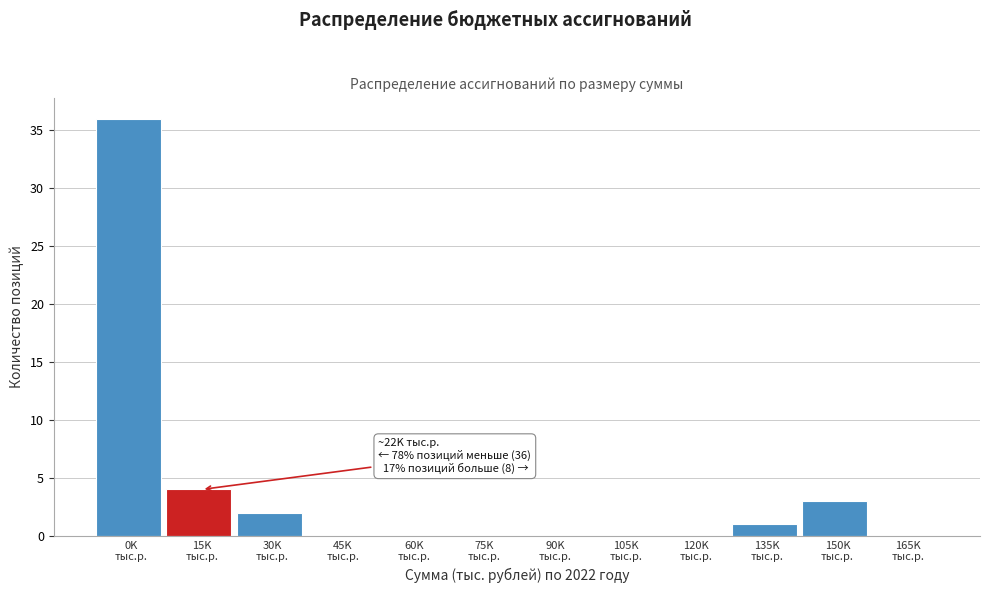

What is the sum of all values?

46